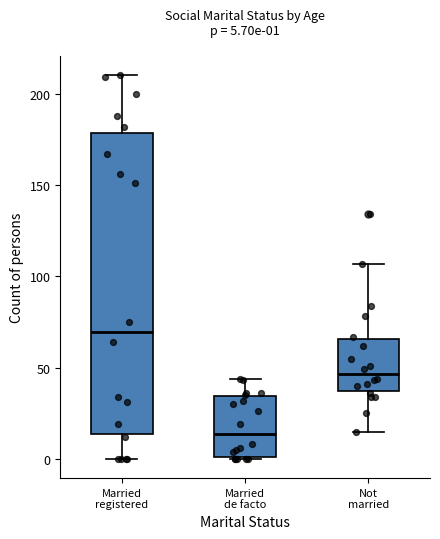

Which box has the highest median line?

Married registered